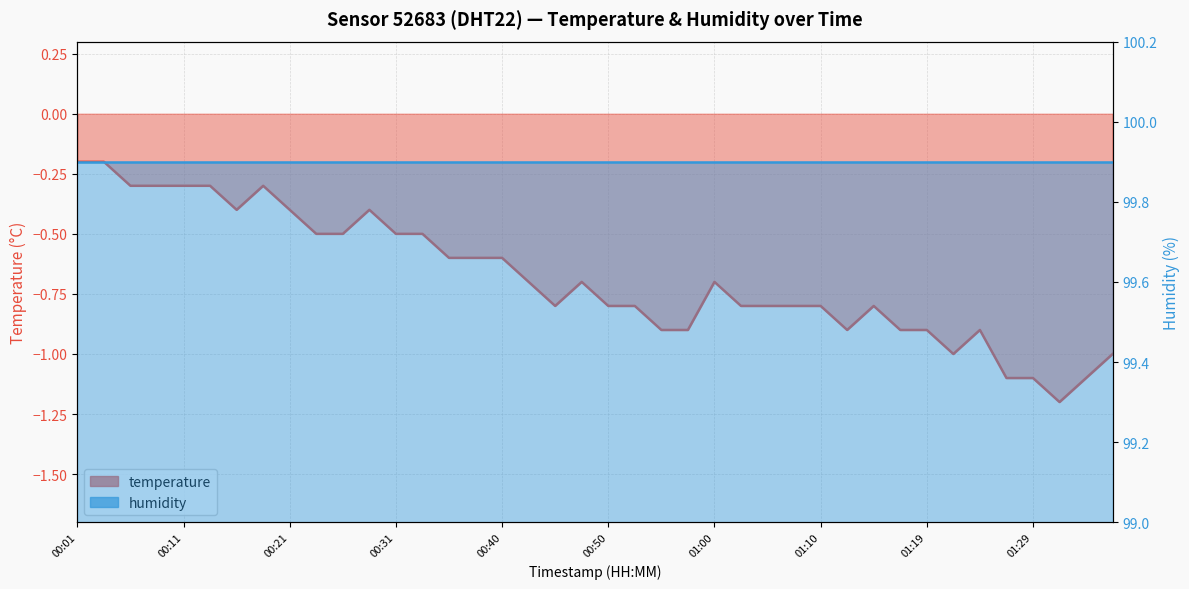

The value at 01:07 is -1.1. True or false?

False